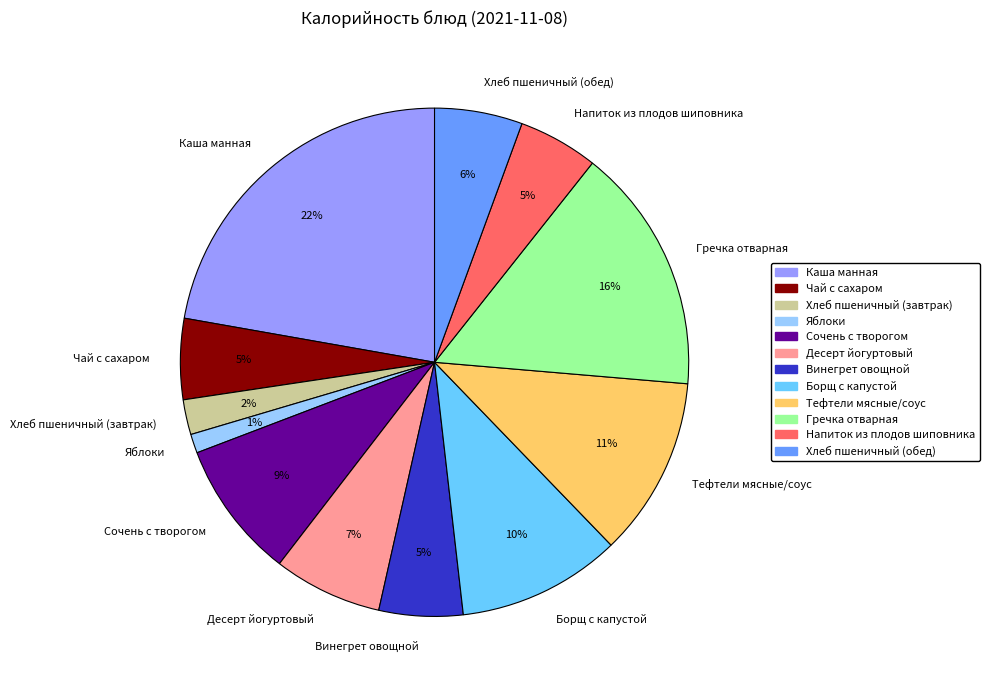

To the nearest percent, what is the combined percentage of Хлеб пшеничный (обед) and Тефтели мясные/соус?

17%